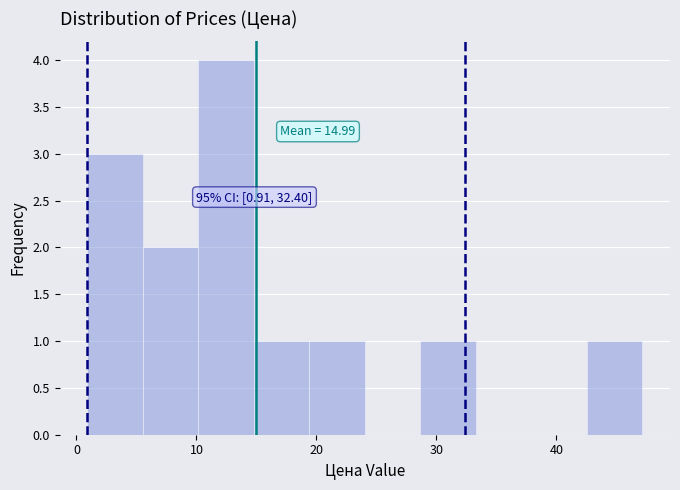

Over which range of the x-axis is the bar tallest?

10 to 15